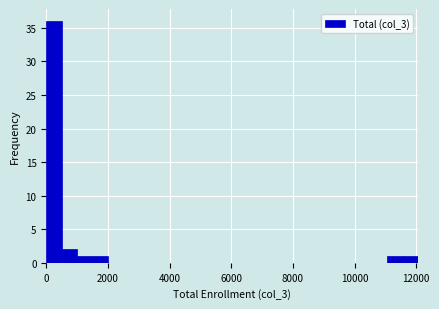

Read against the x-axis, roughly where is the centre of the tallest bar?

200